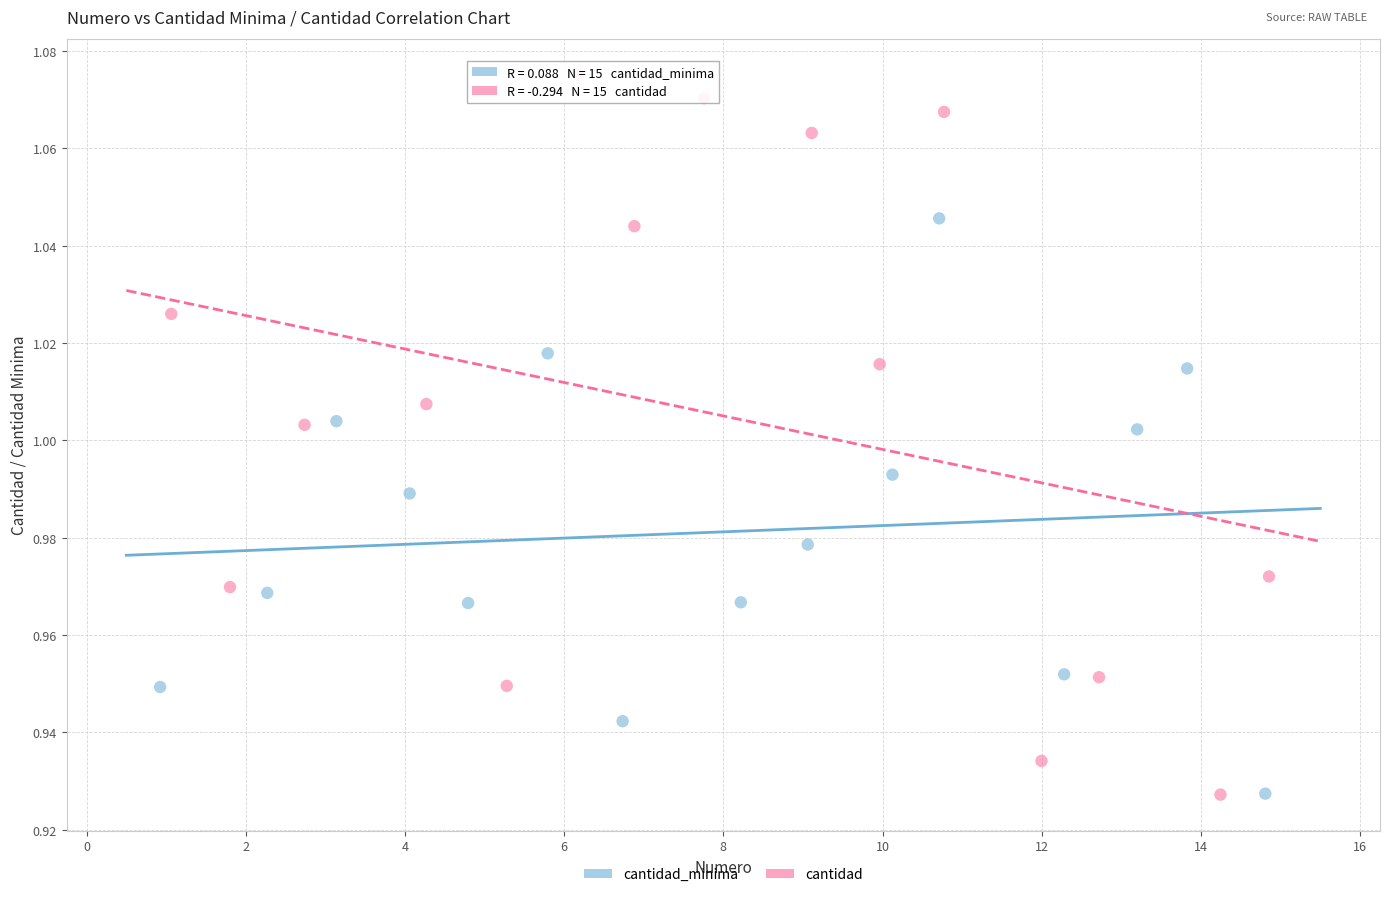

Which series reaches the maximum Y coordinate?

cantidad